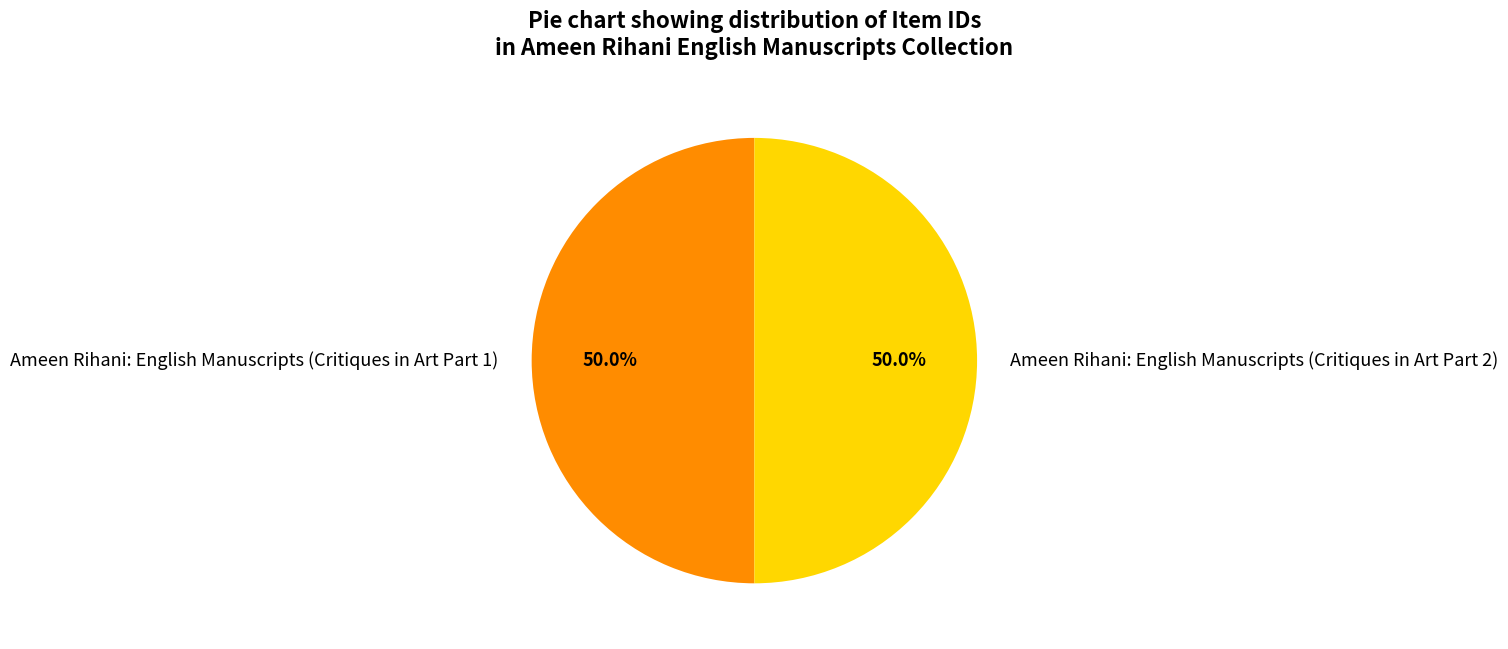

Approximately how many times larger is the value at Ameen Rihani: English Manuscripts (Critiques in Art Part 1) compared to Ameen Rihani: English Manuscripts (Critiques in Art Part 2)?

1.0